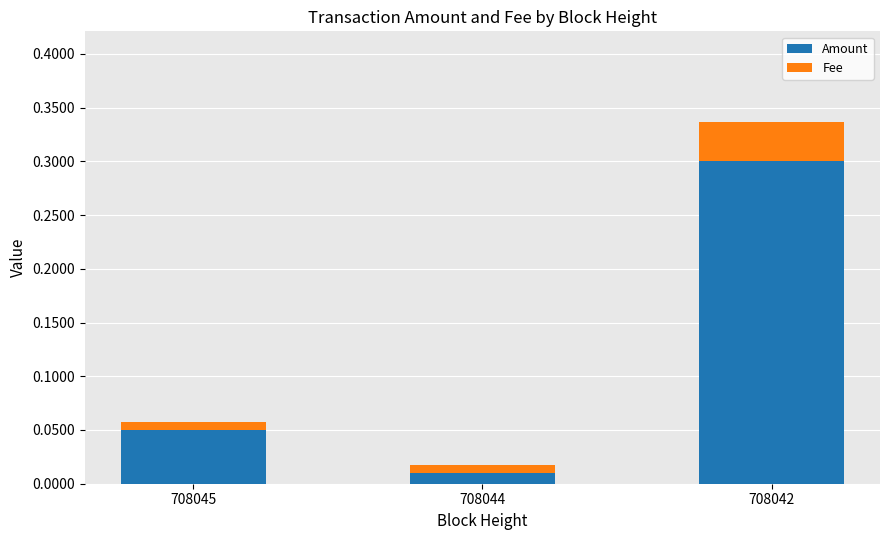

At which category is the sum across all series the highest?

708042